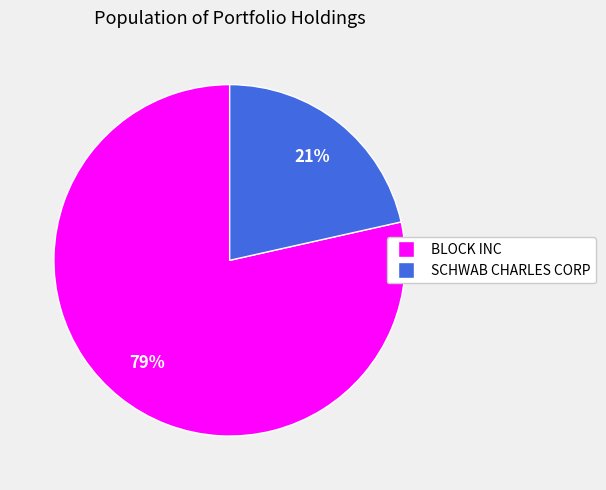

Rank the categories by value from highest to lowest.

BLOCK INC, SCHWAB CHARLES CORP